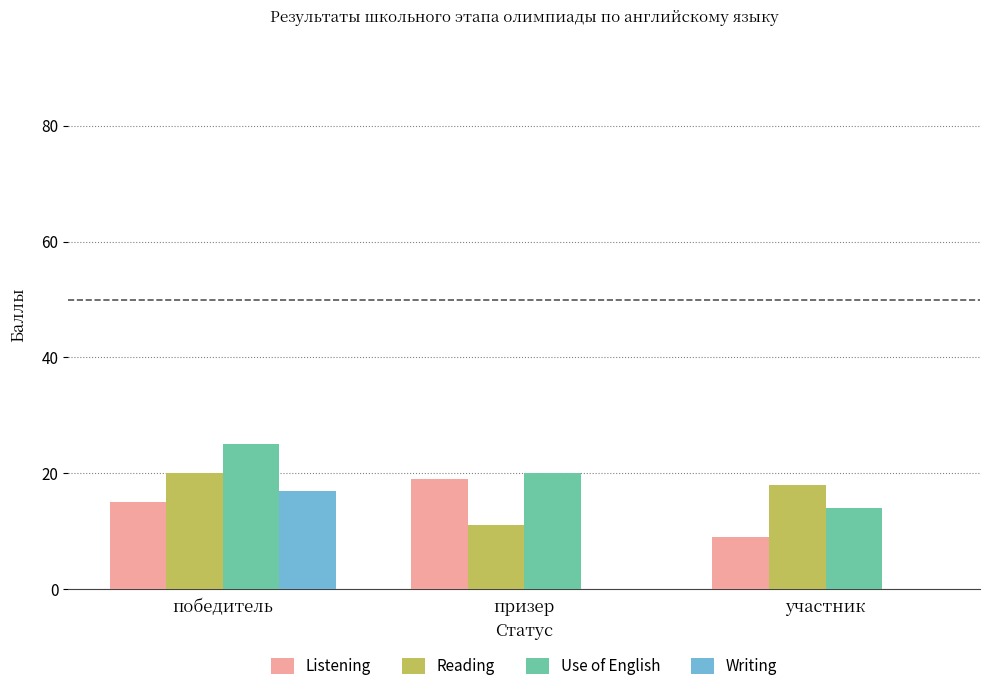

Is it true that Writing equals -8 at участник?

False